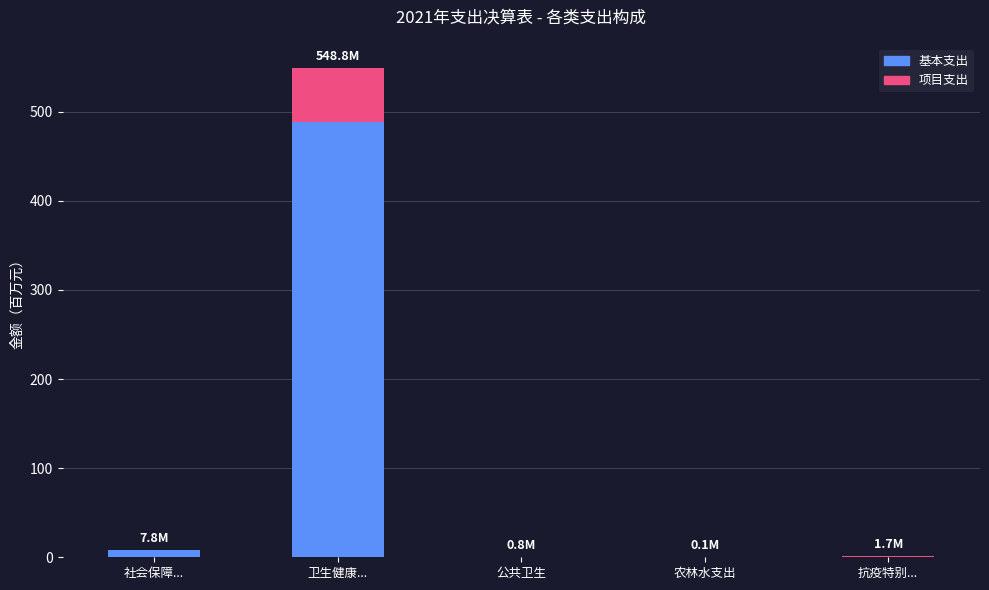

What are all the series names shown in the legend?

基本支出, 项目支出